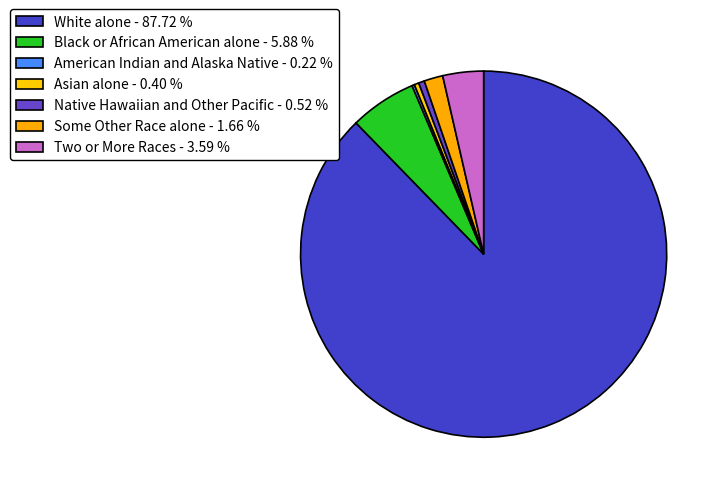

What is the smallest slice in the pie chart?

American Indian and Alaska Native